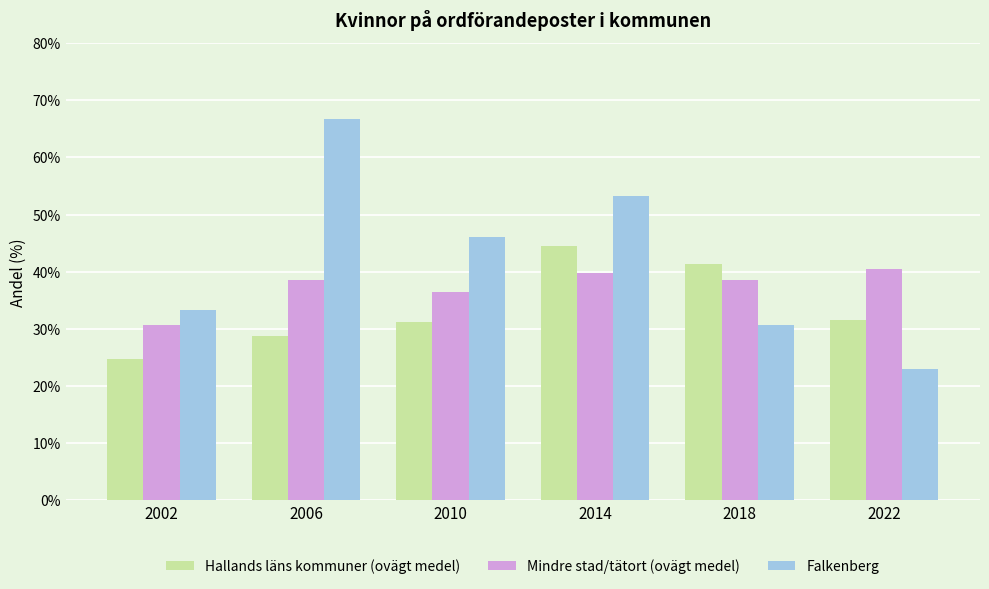

Where does the Mindre stad/tätort (ovägt medel) series first go above 38?

2006